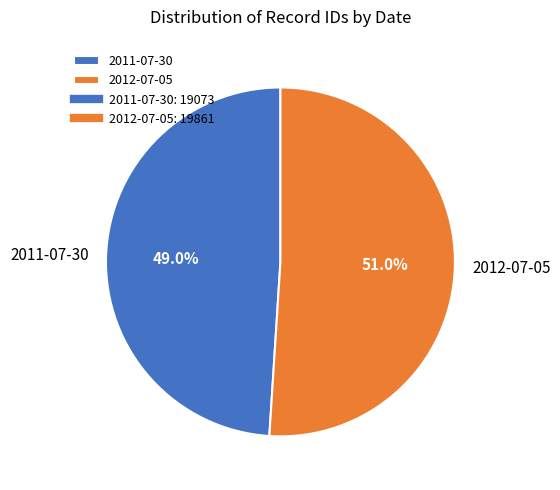

Is there any slice that represents more than half of the pie?

Yes